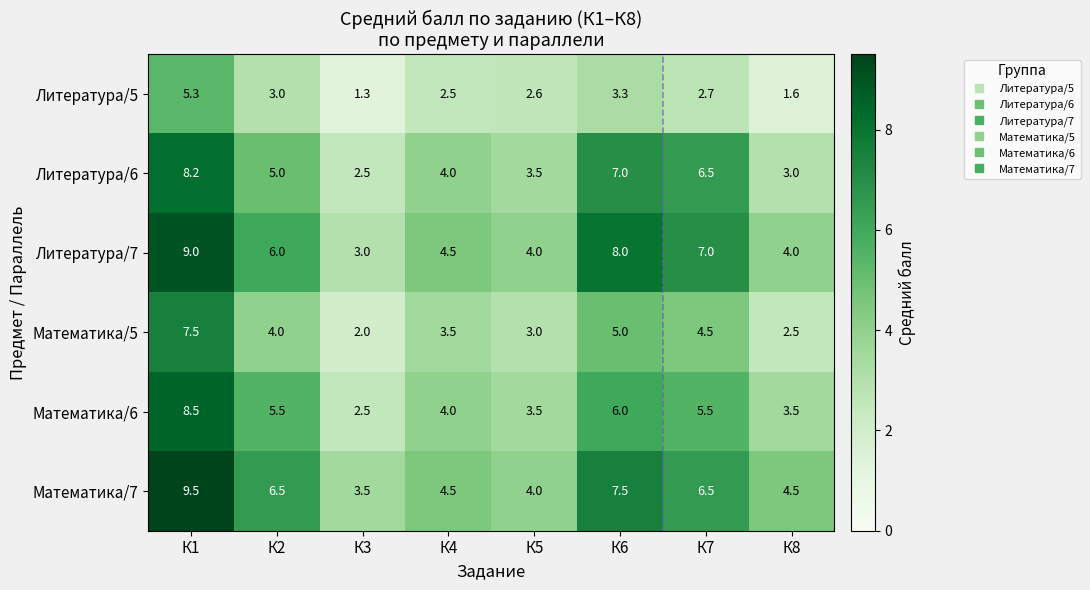

Is it true that Математика/6 equals 8.5 at К1?

True